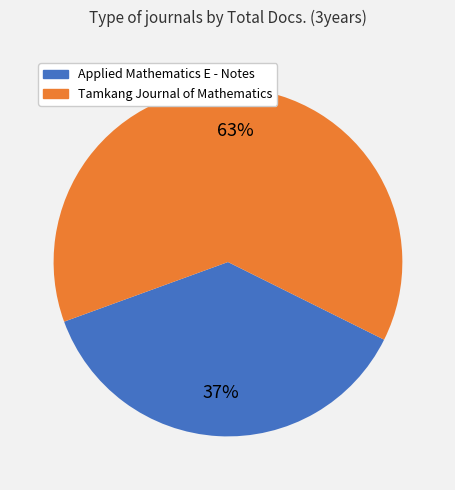

To the nearest percent, what is the average slice percentage?

50%